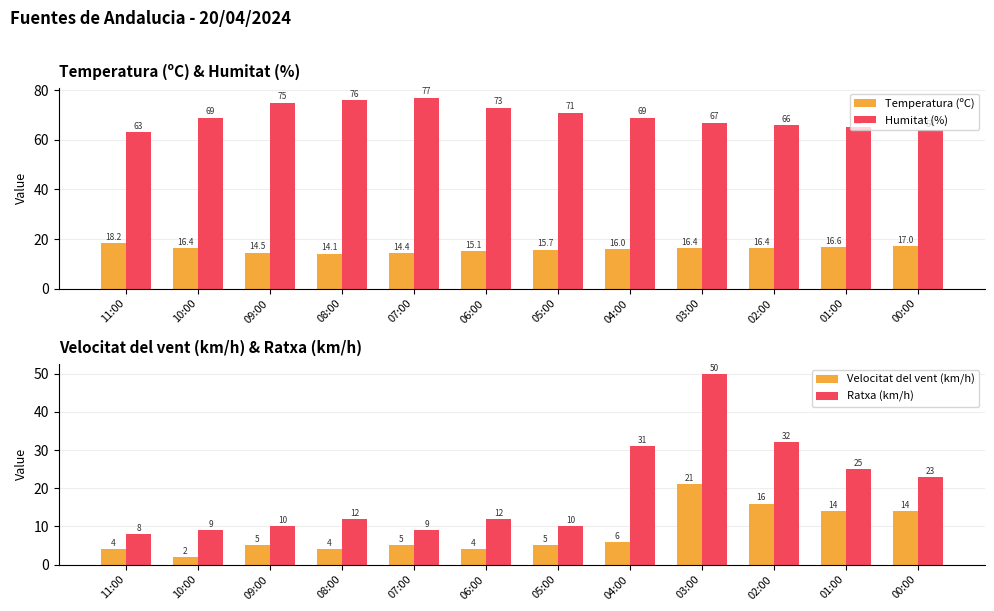

What is the total value across all series at 03:00?

154.4